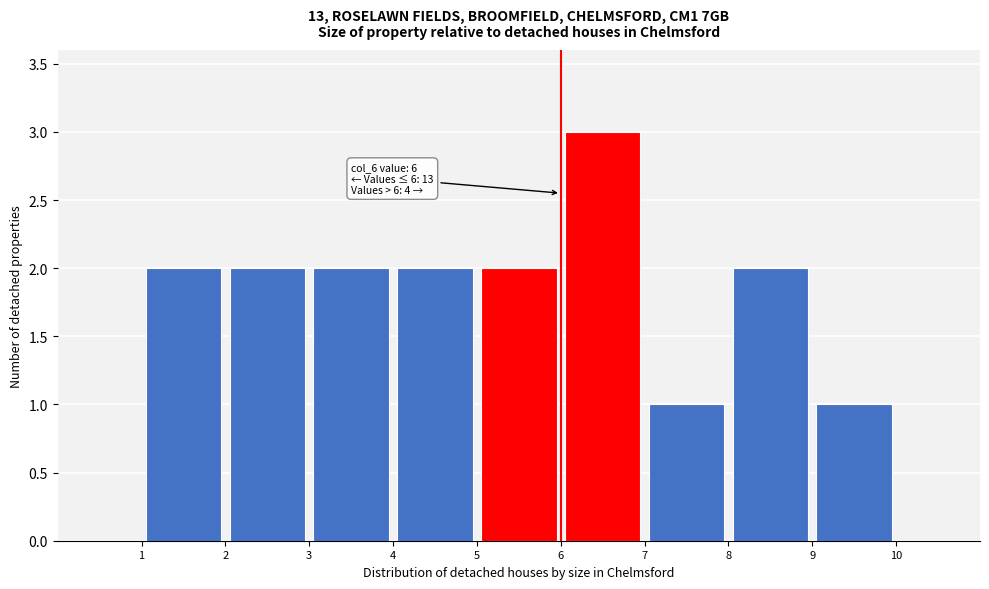

Which range on the x-axis has the tallest bar?

6 to 7